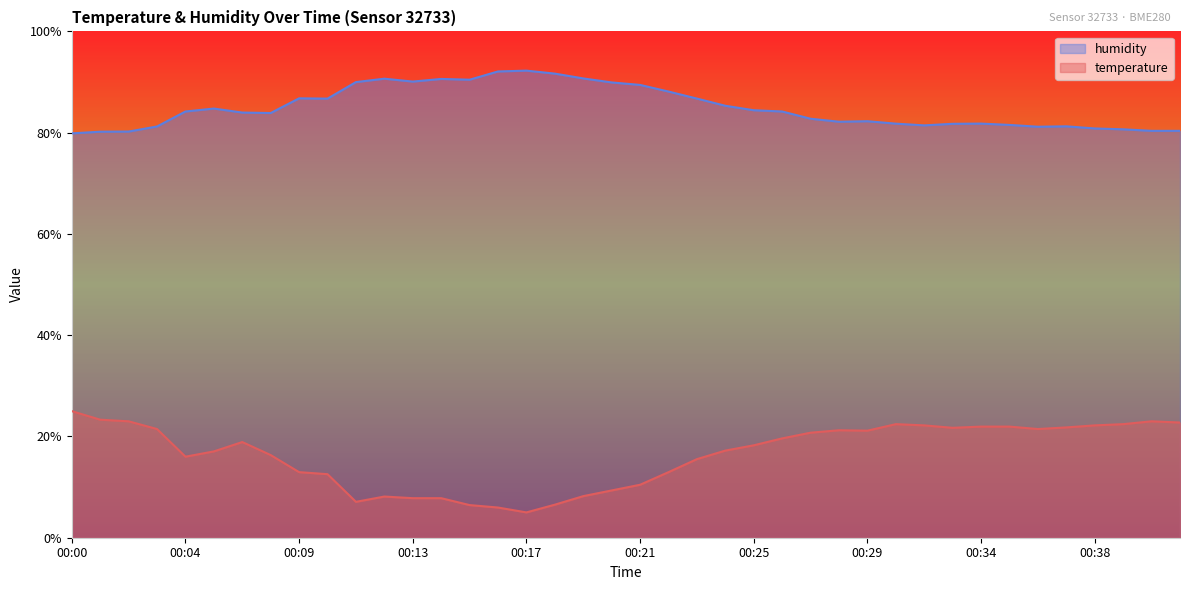

Does the chart display data point markers on the line(s)?

No